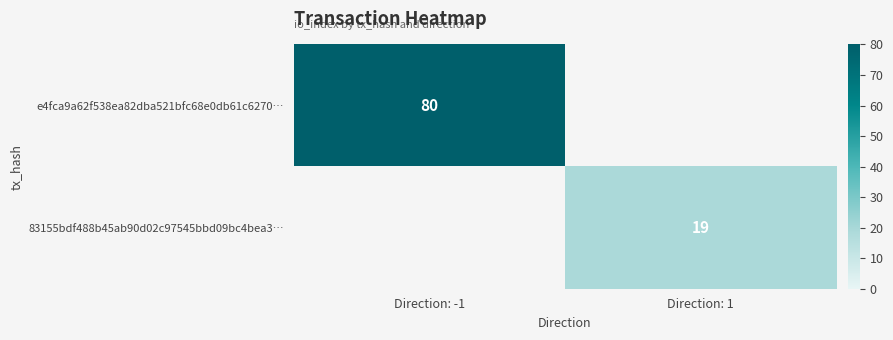

The value of 83155bdf488b45ab90d02c97545bbd09bc4bea3… at Direction: 1 is 19. True or false?

True